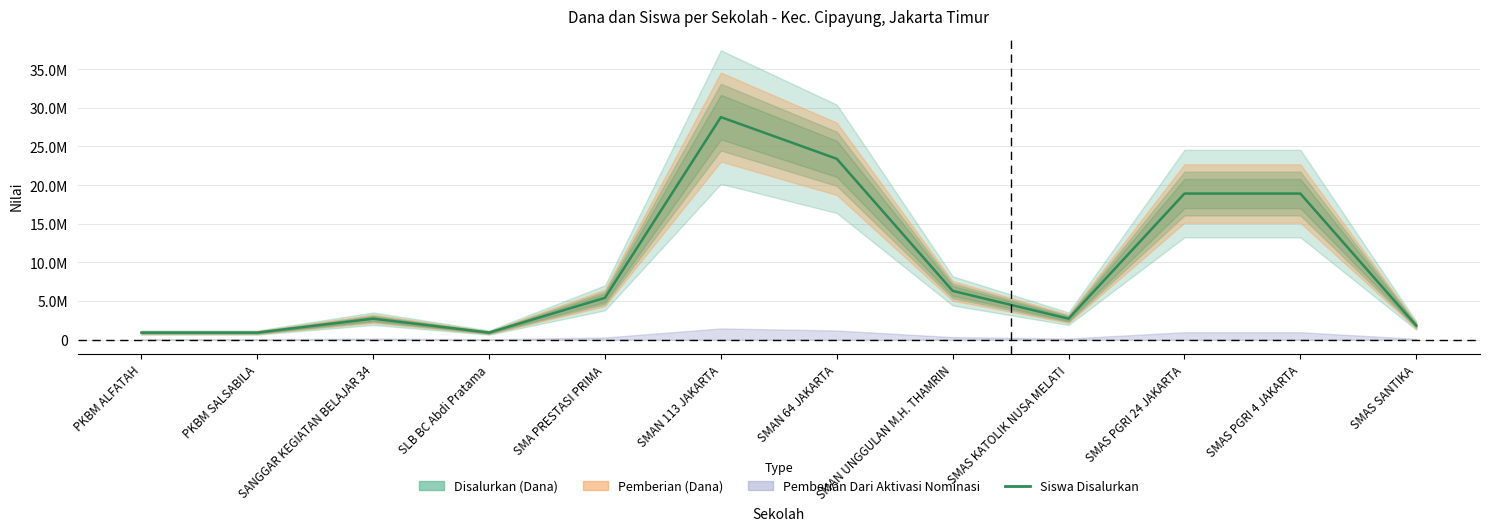

Read the value at SLB BC Abdi Pratama.

900000